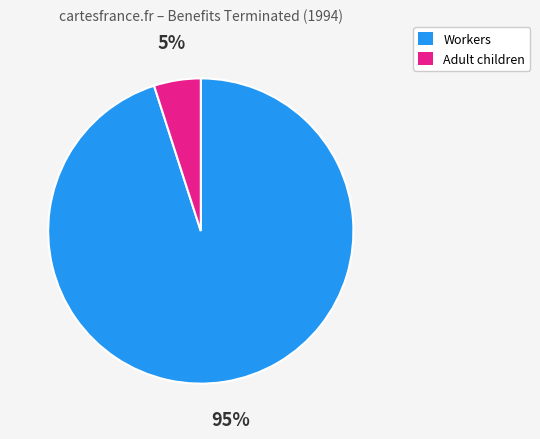

What percentage is the Workers slice, to the nearest percent?

95%